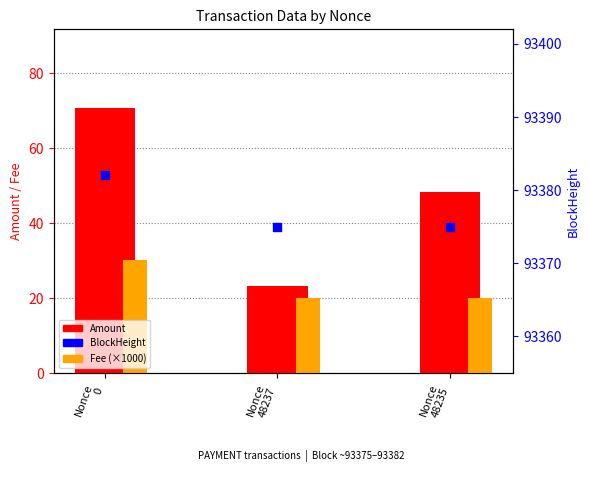

Which series reaches the minimum Y coordinate?

Fee (×1000)